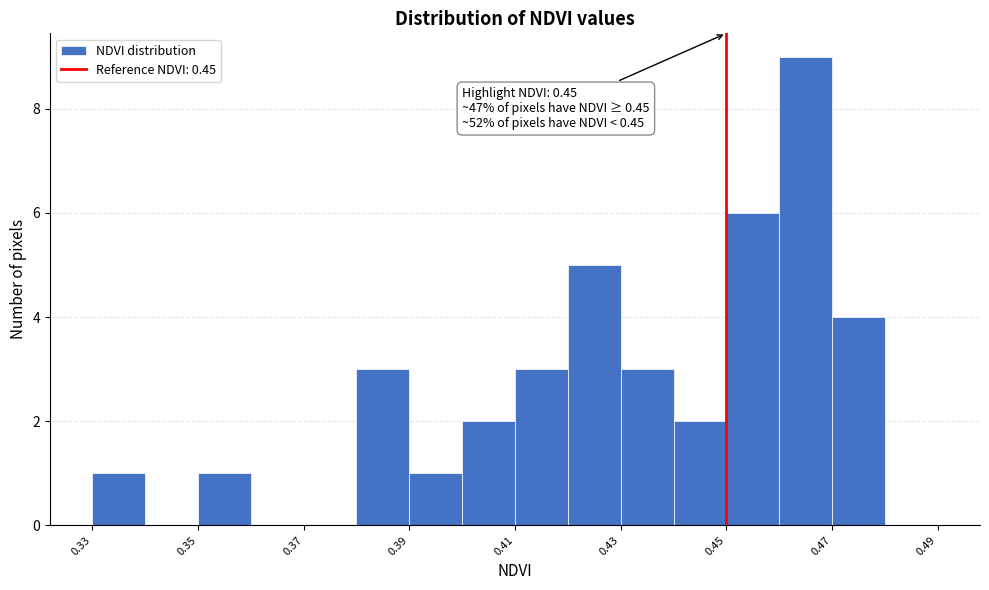

Over which range of the x-axis is the bar tallest?

0.46 to 0.47